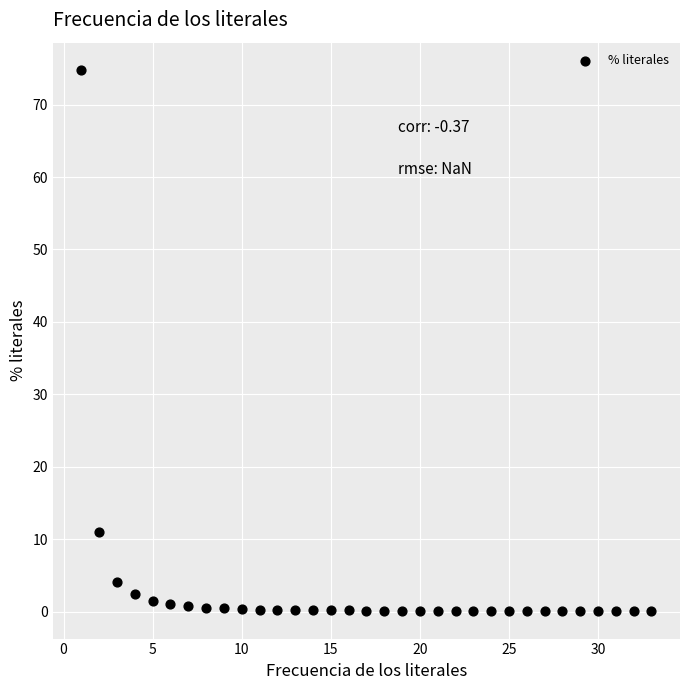

What is the range of X values (max minus min)?

32.0